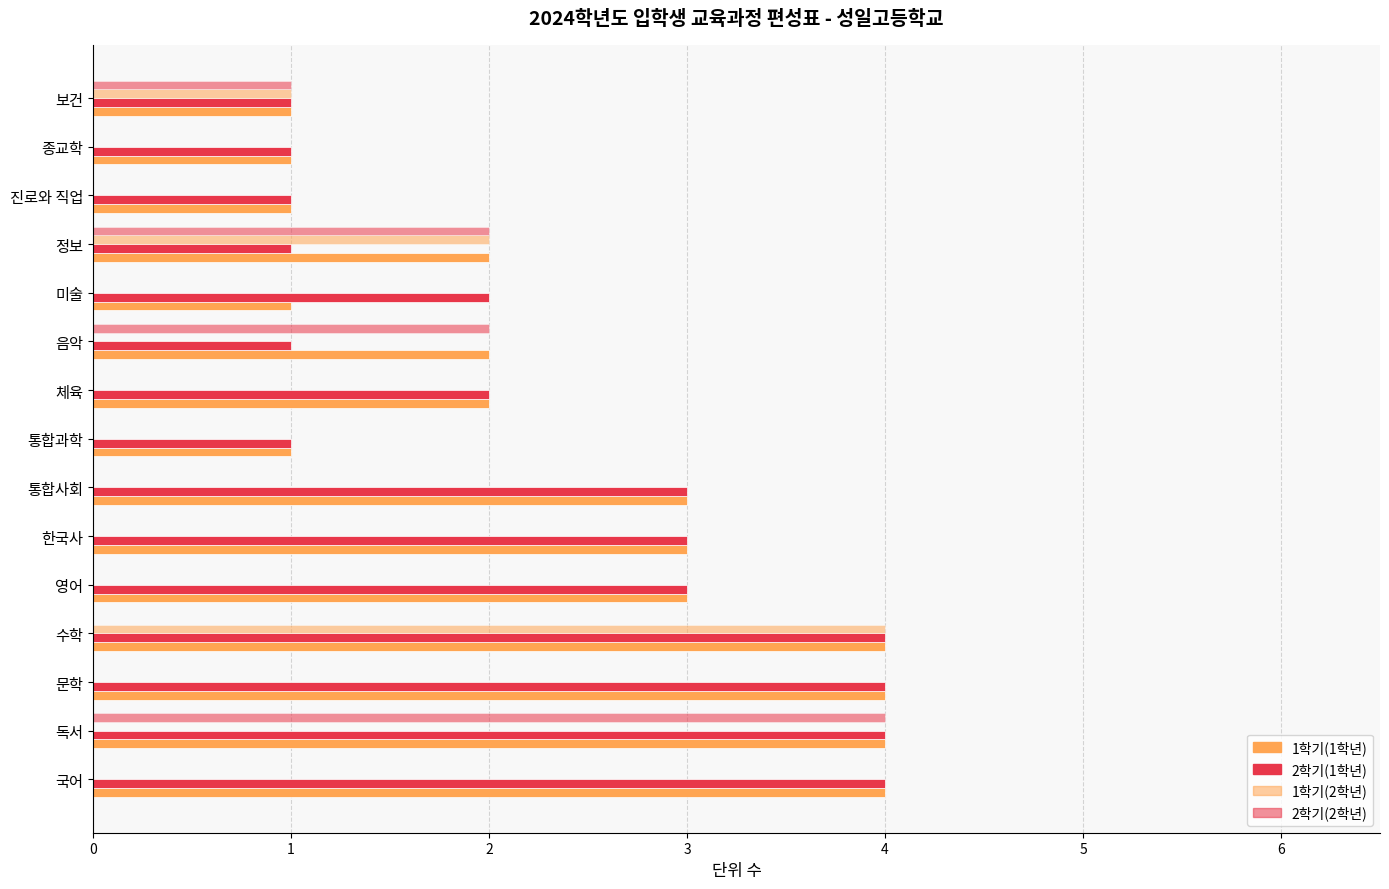

Count the number of categories in the chart.

15